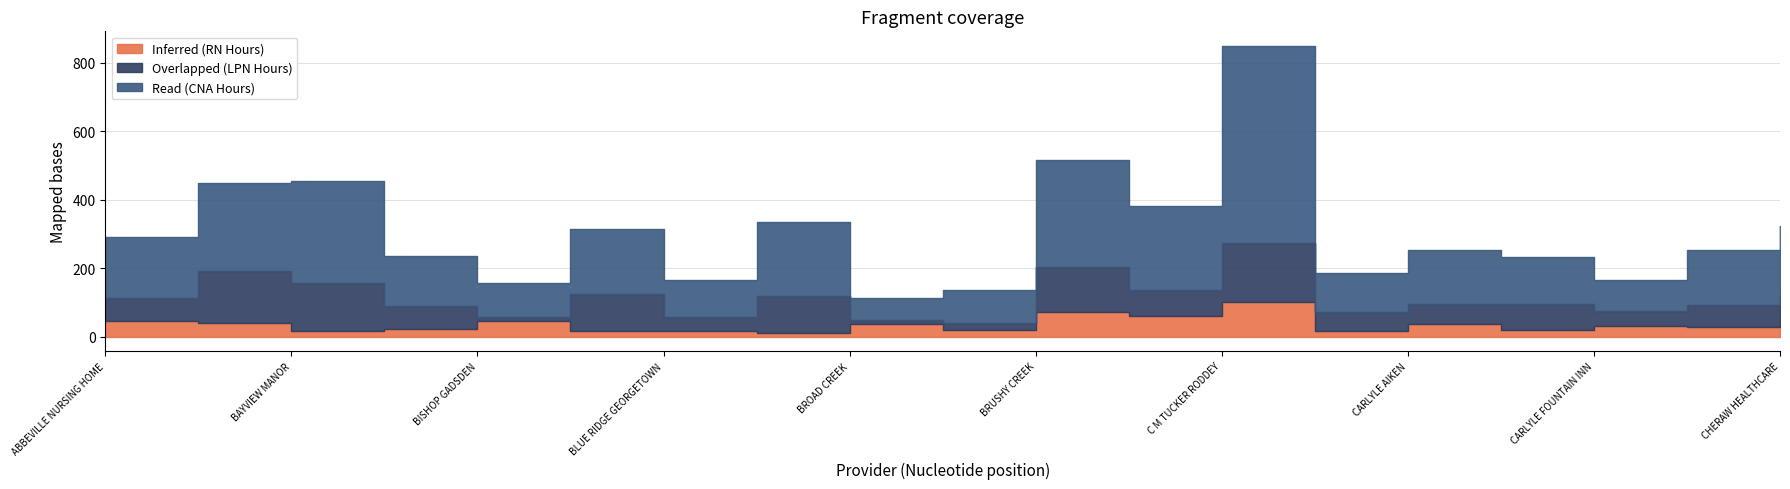

What is the sum of all Read (CNA Hours) values?

3646.5